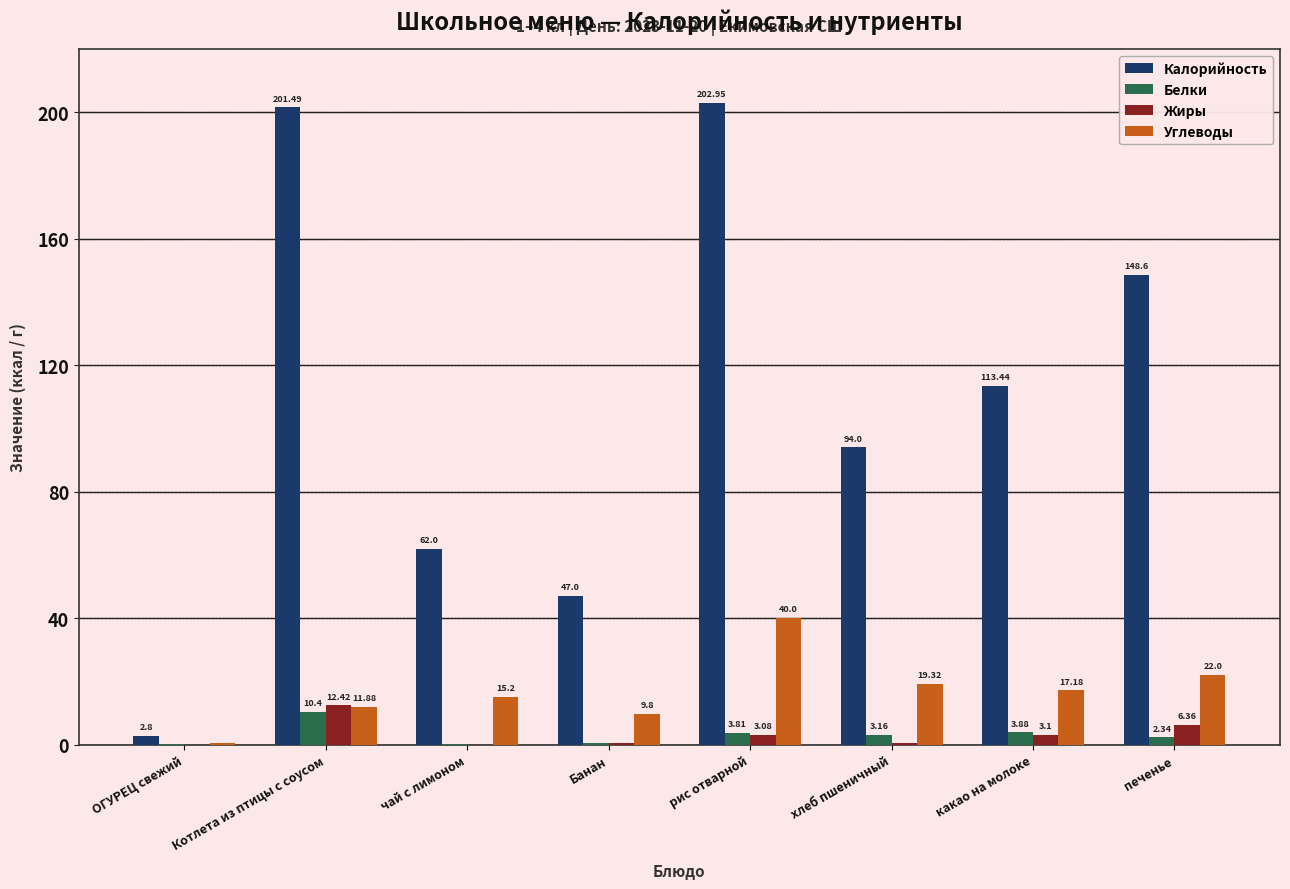

What is the sum of the Белки values at Котлета из птицы с соусом and печенье?

12.7